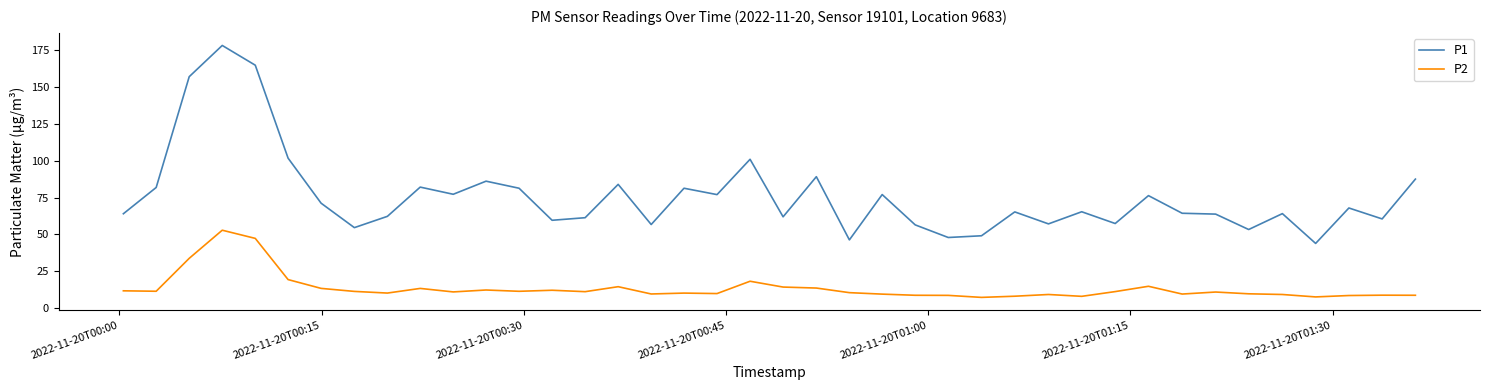

What is the maximum value for P2?

52.8